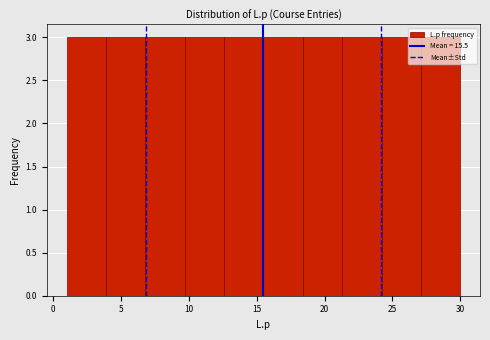

What is the height of the bar covering 12.6 to 15.5 on the x-axis? Neither the bar edges nor the heights are printed on the chart, so give them approximately, as read against the axes.

3